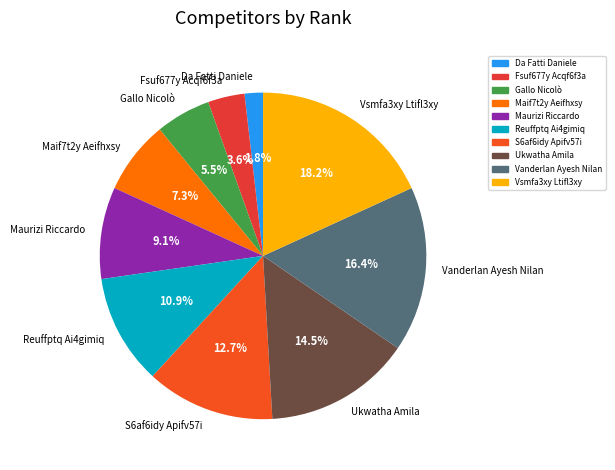

To the nearest percent, what is the combined percentage of Ukwatha Amila and Maif7t2y Aeifhxsy?

22%